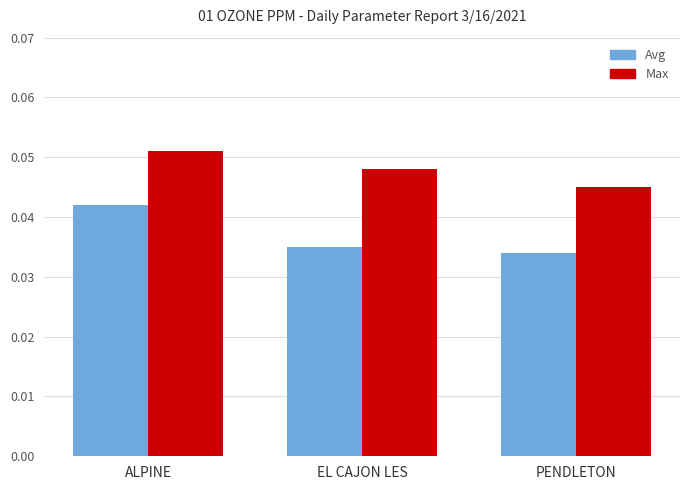

At which label is Max closest to 0?

PENDLETON